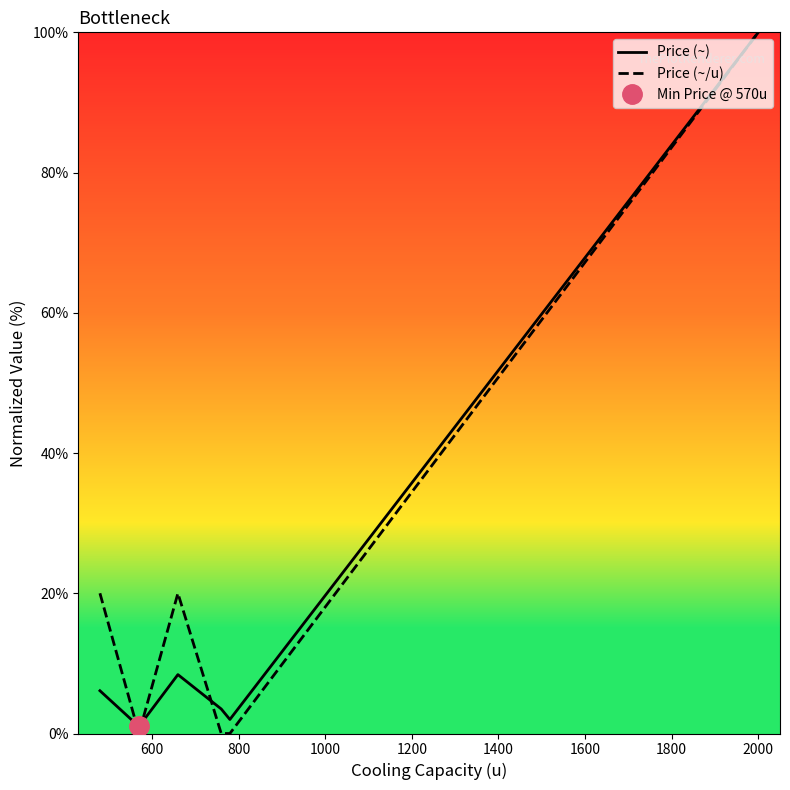

True or false: Price (~/u) has more than 1 interior local peaks.

False